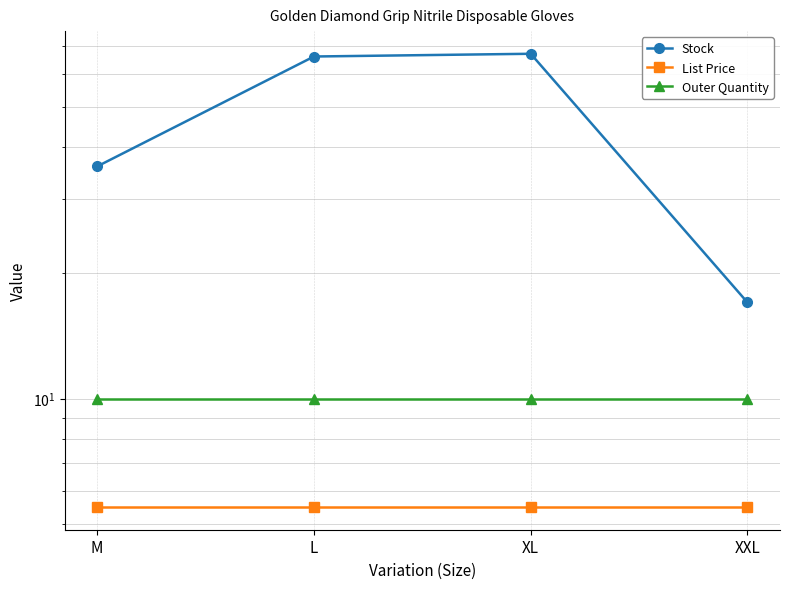

True or false: List Price and Stock cross at least once.

False